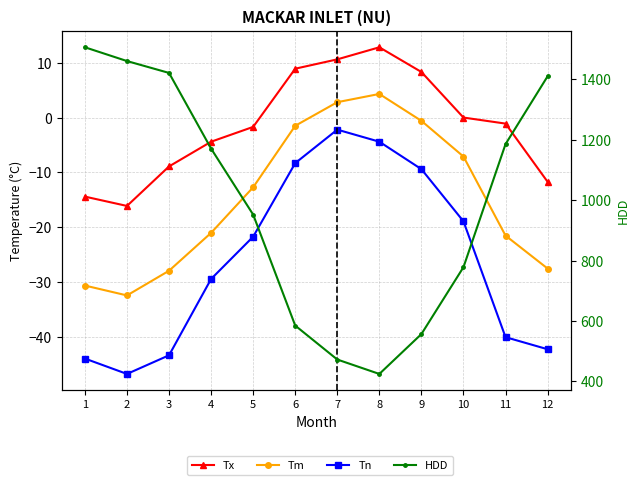

Does the chart display data point markers on the line(s)?

Yes